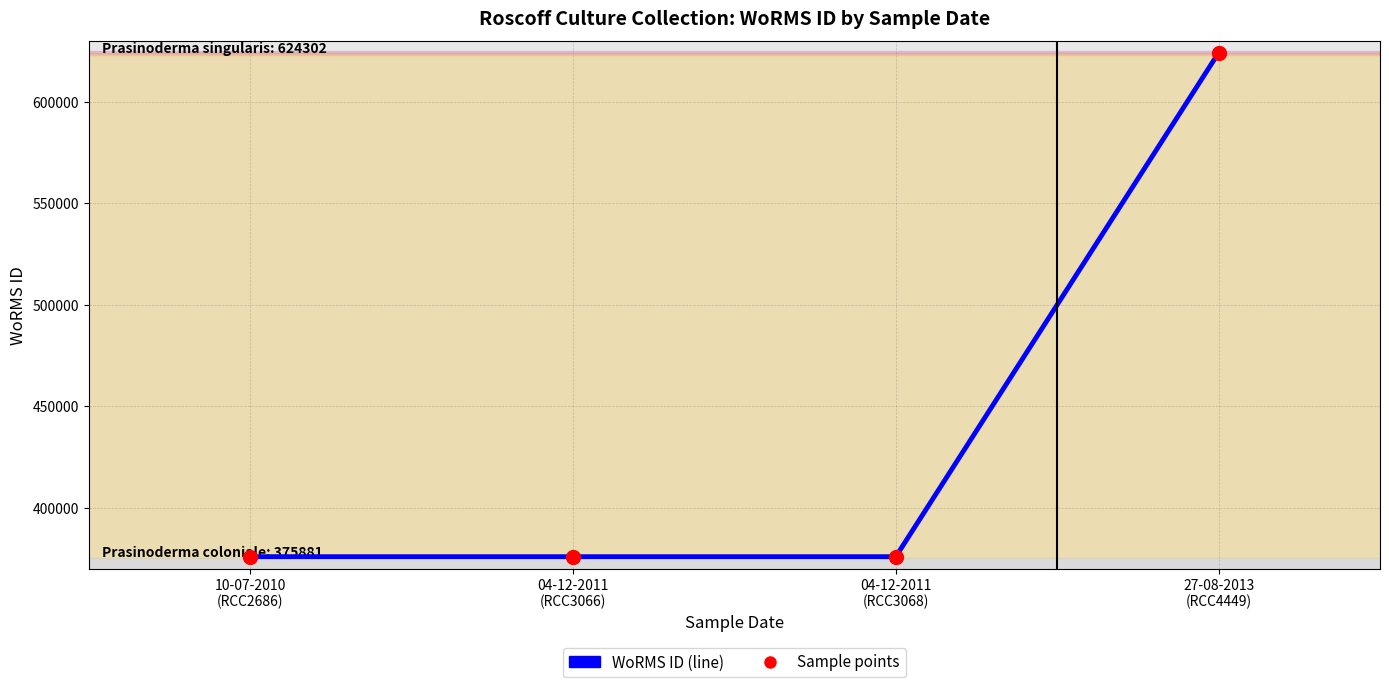

What is the average value?

437986